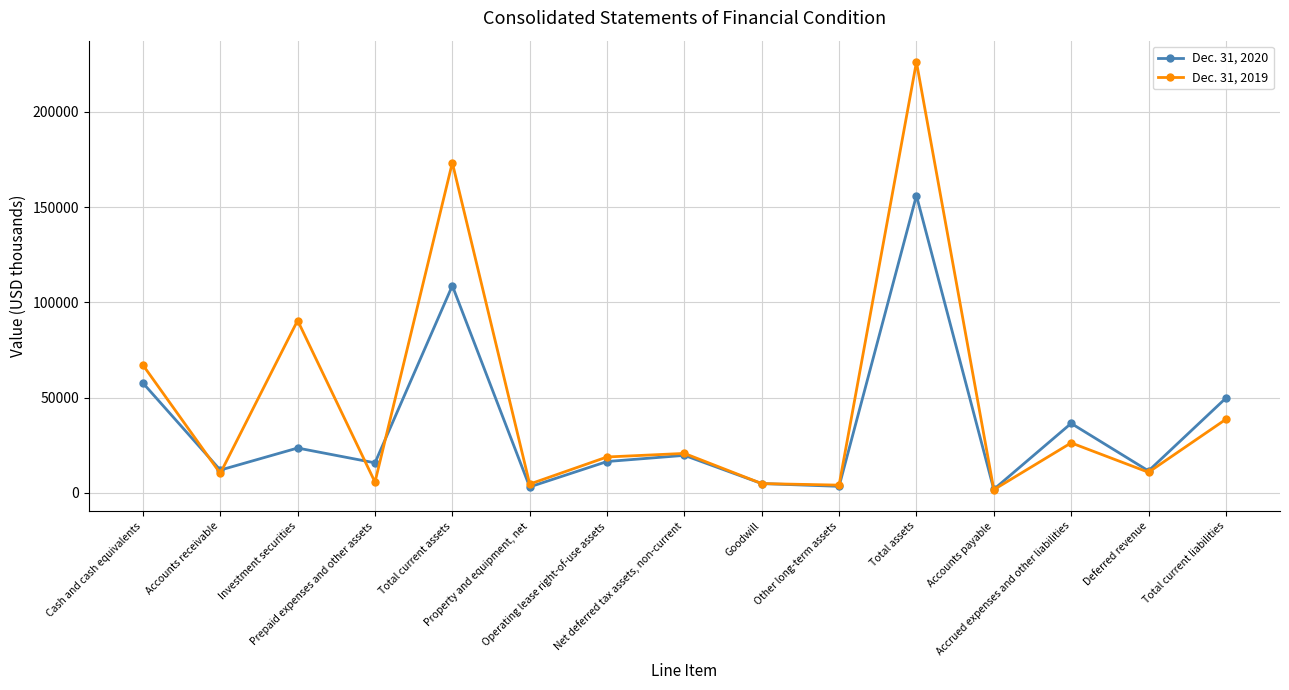

Where is the first local minimum for Dec. 31, 2020?

Accounts receivable